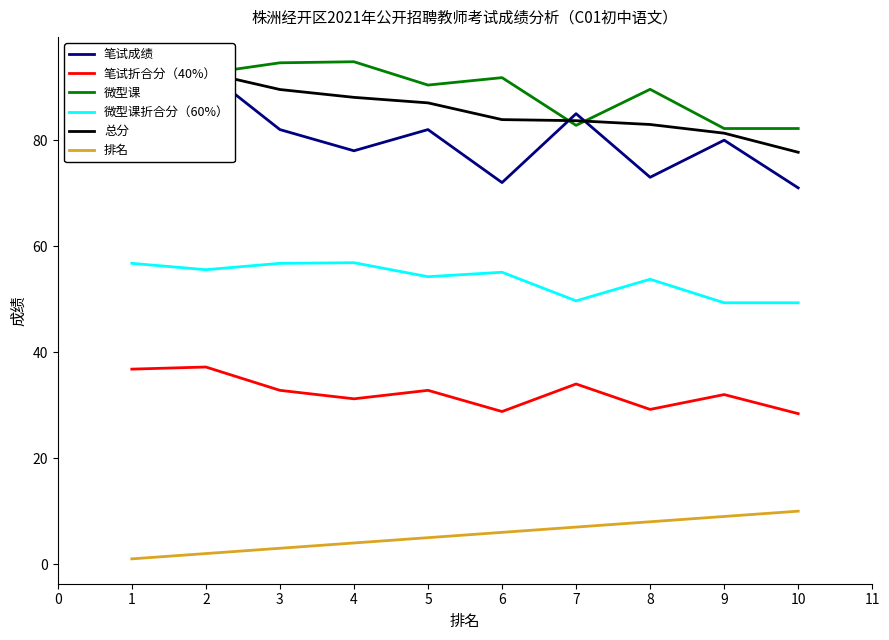

Is it true that 笔试折合分（40%） equals 12.6 at 5?

False